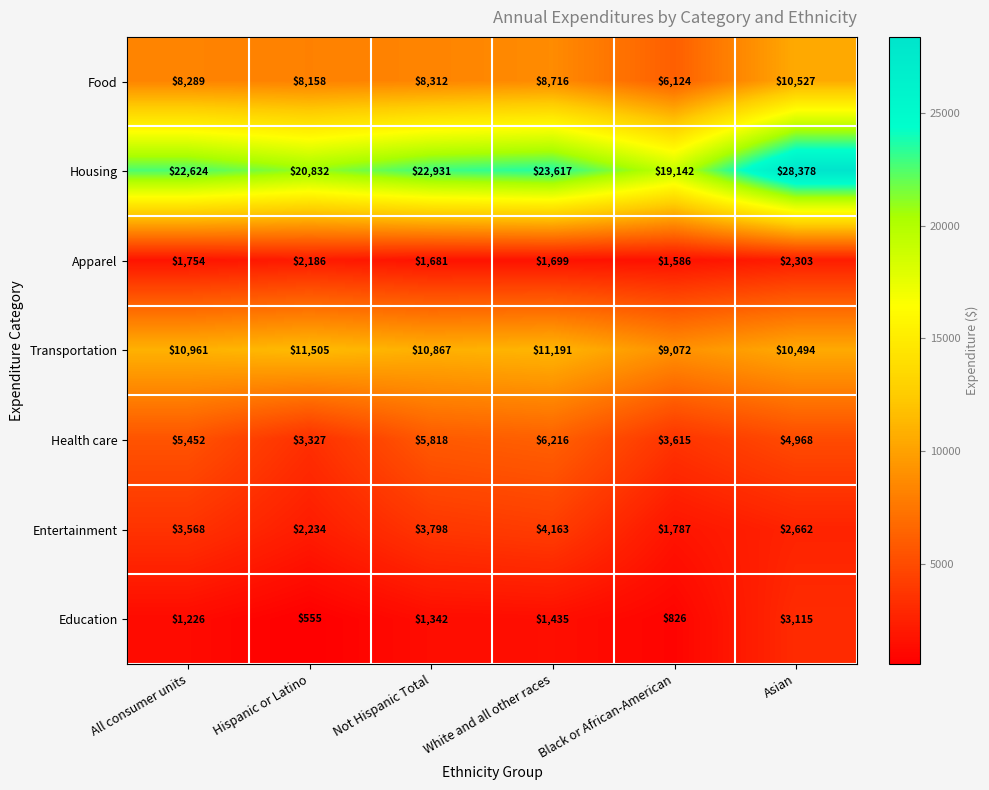

How many data points does each series have?

6